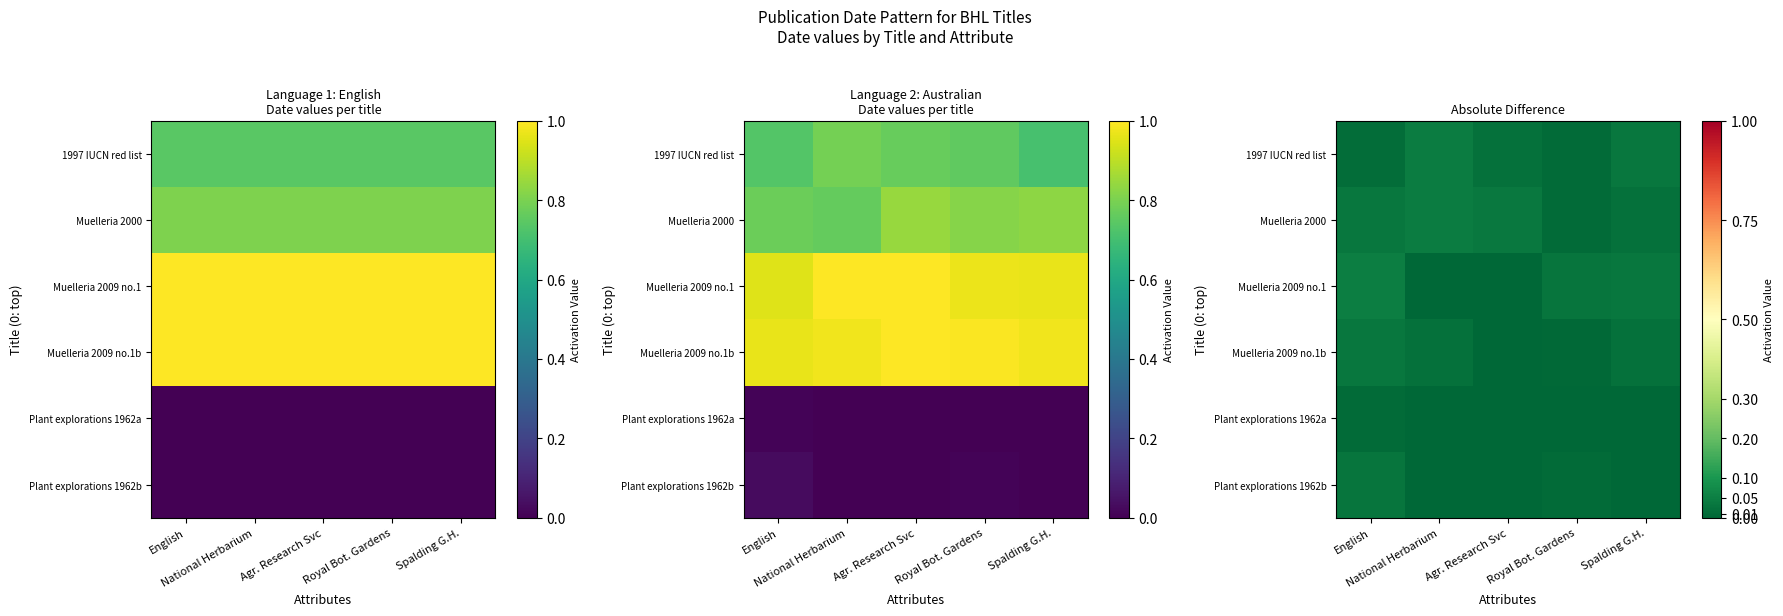

Is it true that Muelleria 2009 no.1b equals 0.0 at National Herbarium?

True